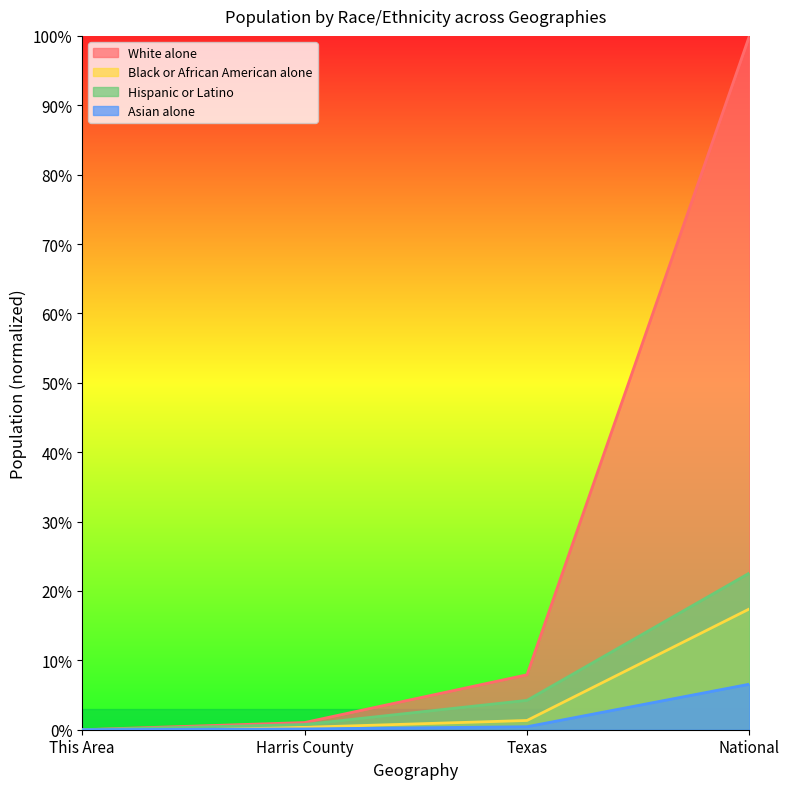

At which label does Hispanic or Latino reach its peak?

National